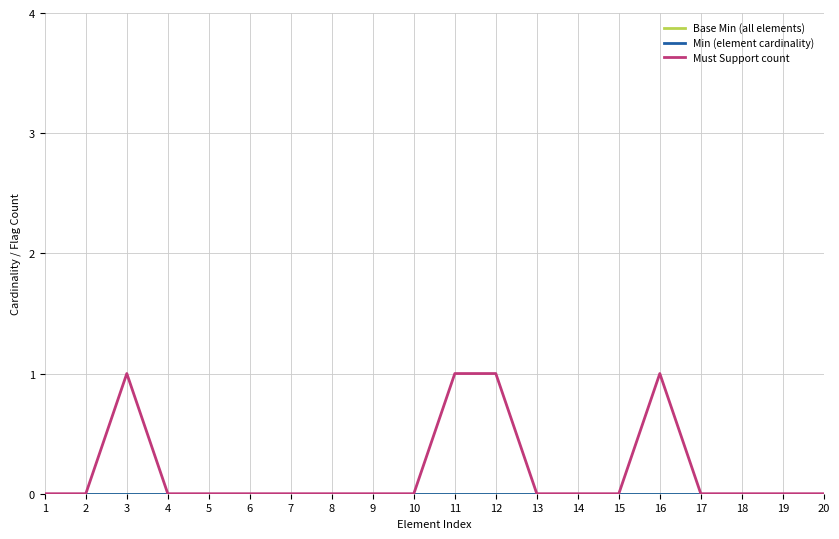

At which category is the sum across all series the highest?

3